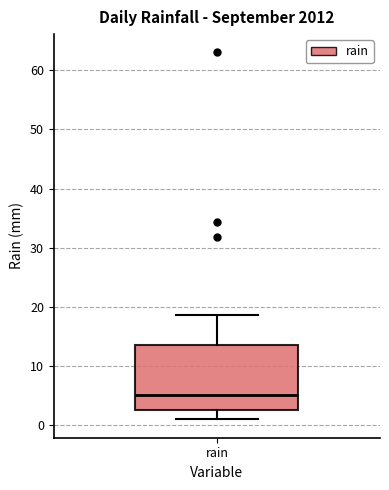

Transcribe this box plot: give where the median line is, the range the box spans, and where the two whiskers end, as read against the y-axis. The values are not printed on the chart, so give them approximately, as read against the axis.

median 5, box 3 to 14, whiskers 1 to 19